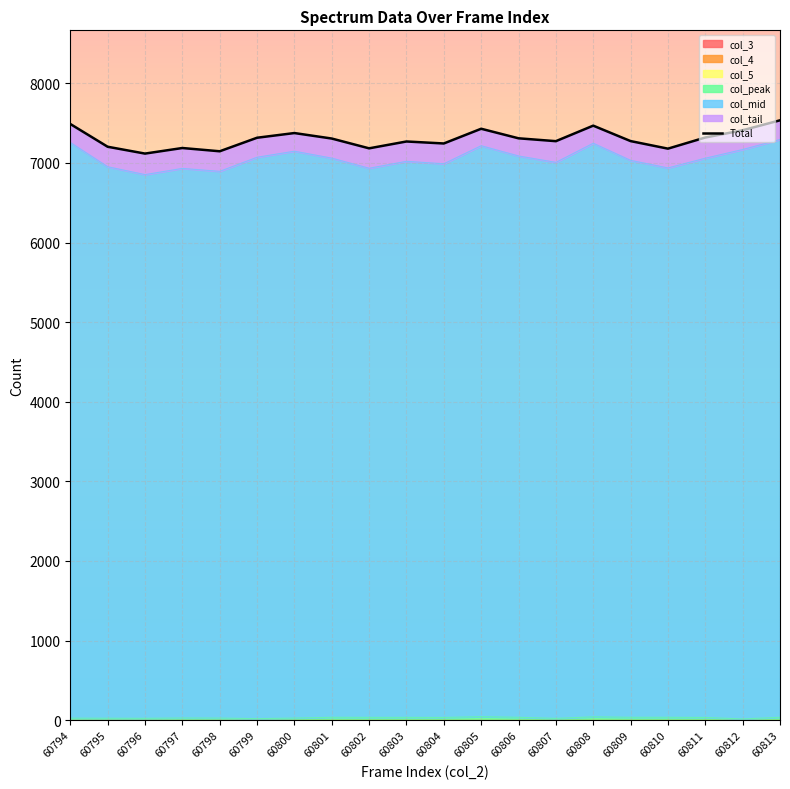

What is the sum of all values?

146031